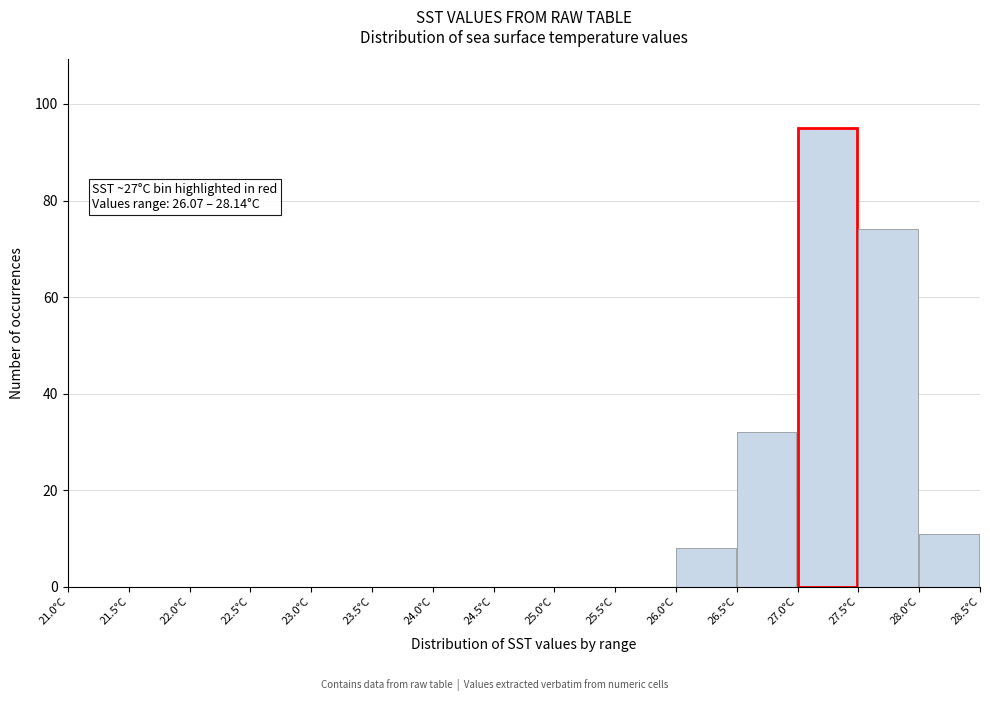

Which range on the x-axis has the tallest bar?

27.0 to 27.5